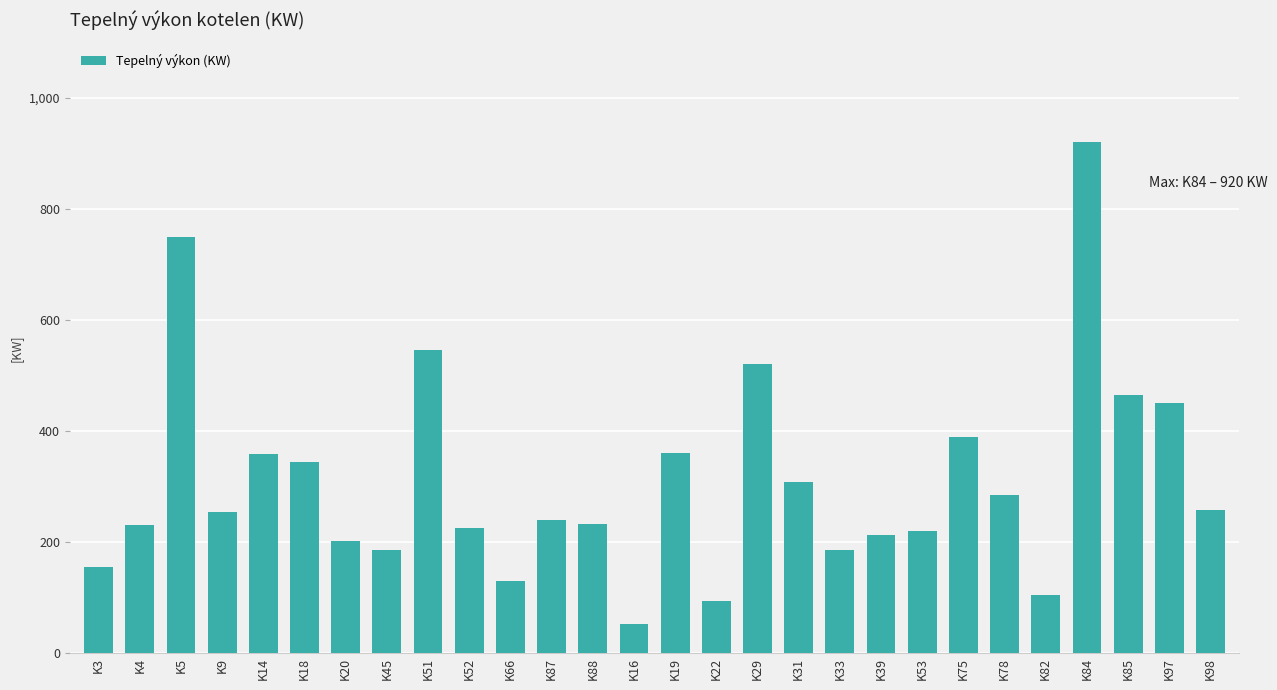

What is the sum of all values?

8676